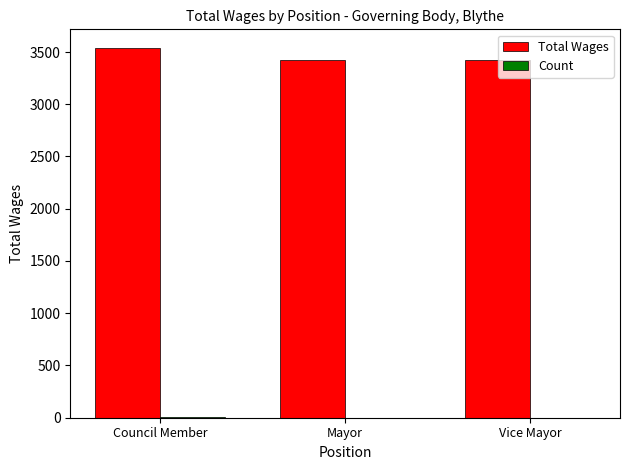

Is it true that Total Wages equals 1663 at Council Member?

False